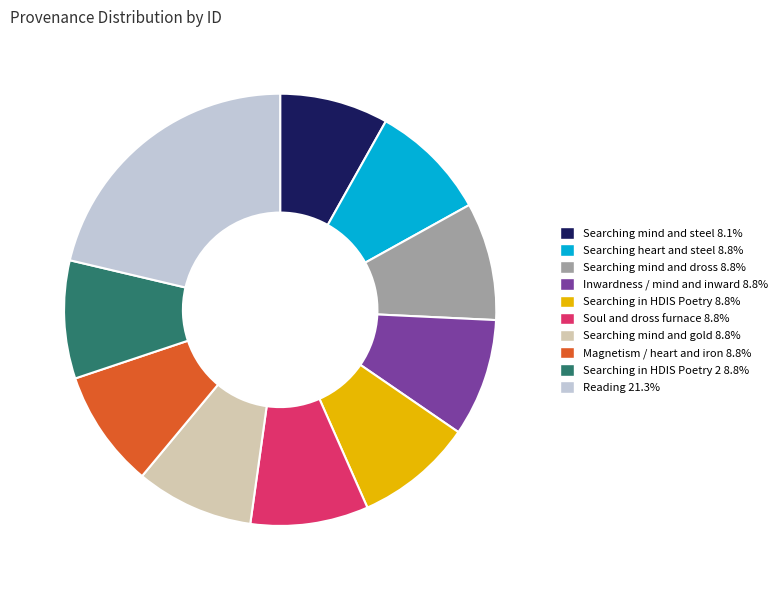

Combined, do Searching mind and gold 8.8% and Searching in HDIS Poetry 2 8.8% account for over 50%?

No